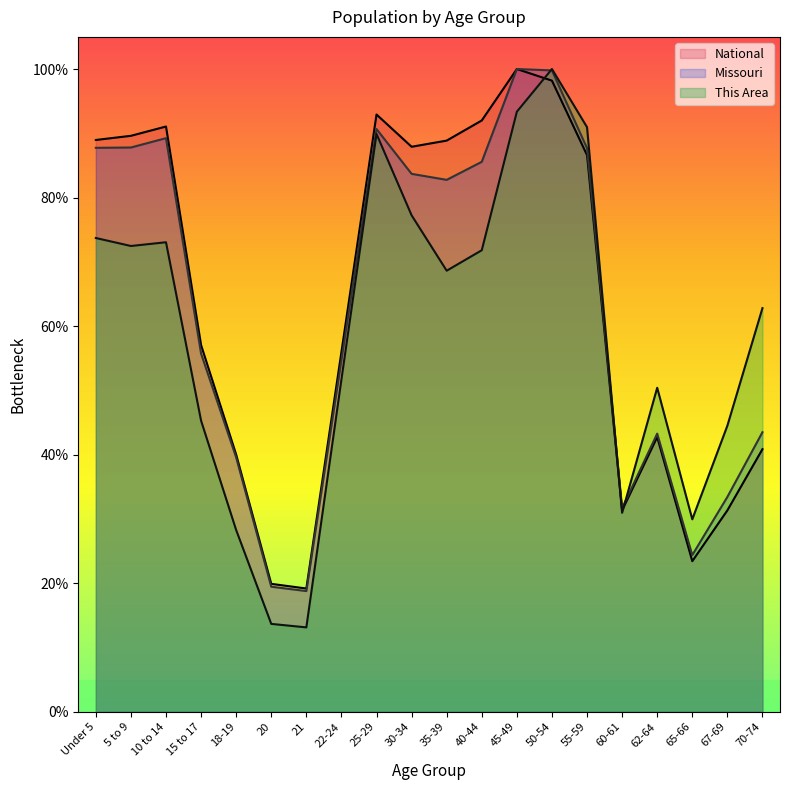

How many intersections are there between This Area and Missouri?

3